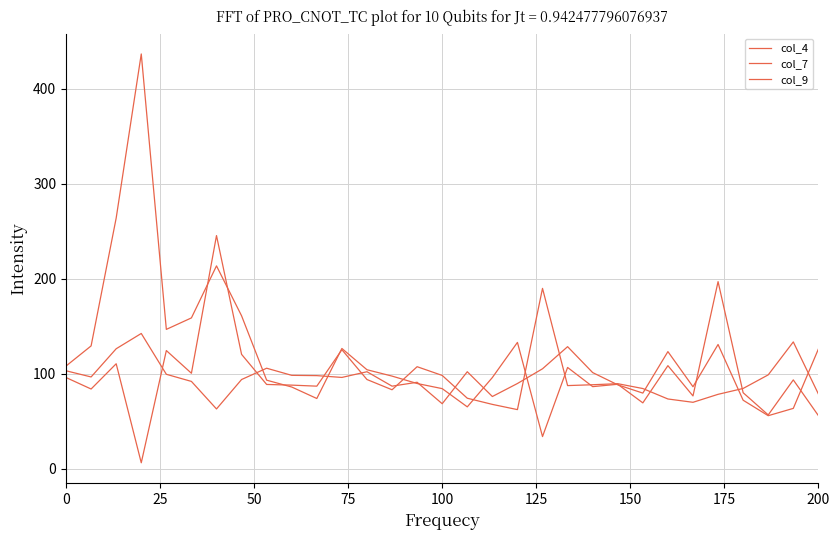

How many lines are shown in the chart?

3